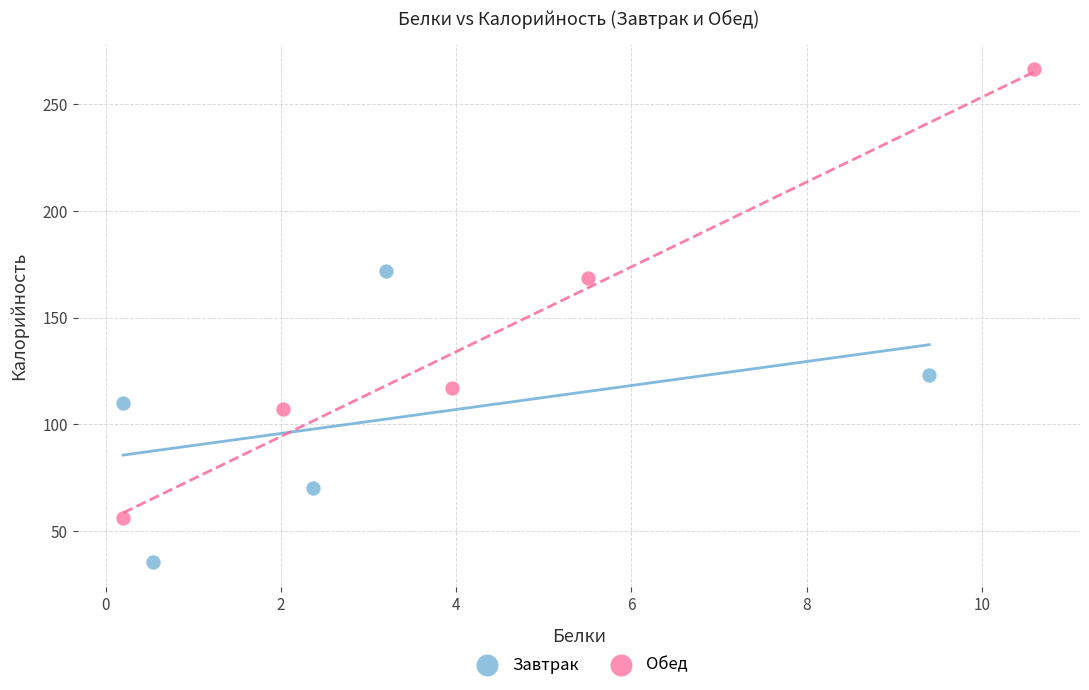

Which series has the widest spread of Y values?

Обед